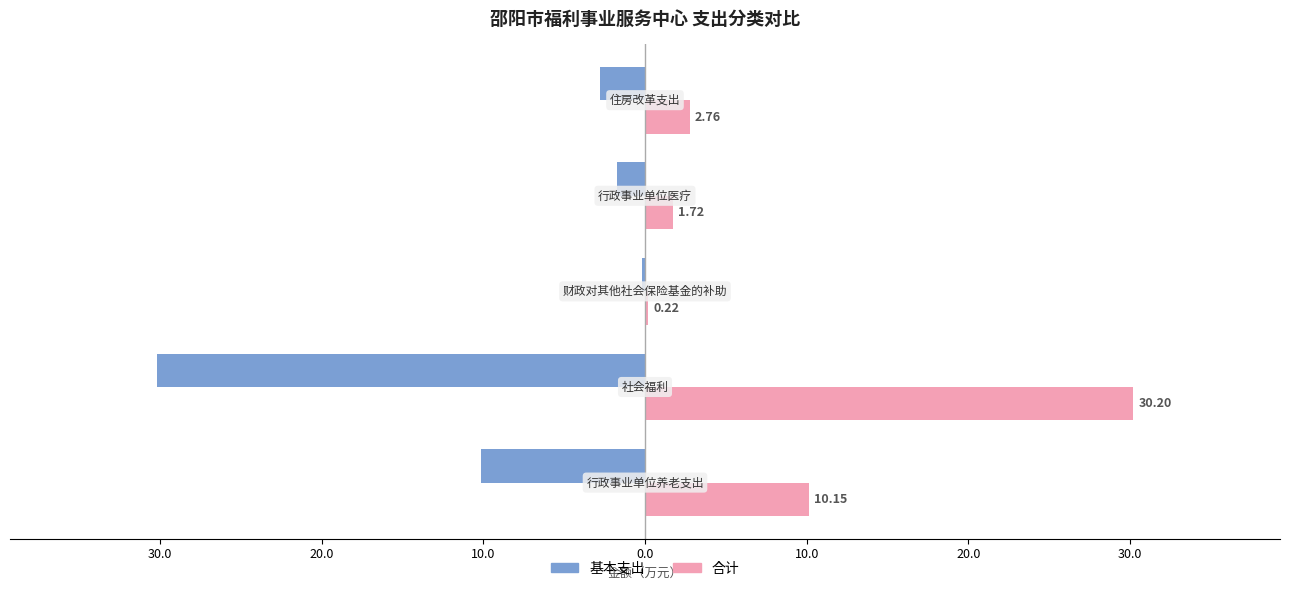

Reading left to right, what are all the values shown in this chart?

基本支出: -10.1	-30.2	-0.2	-1.7	-2.8
合计: 10.1	30.2	0.2	1.7	2.8